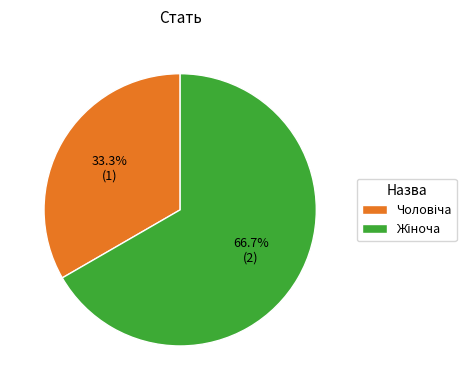

Does any single category account for the majority?

Yes